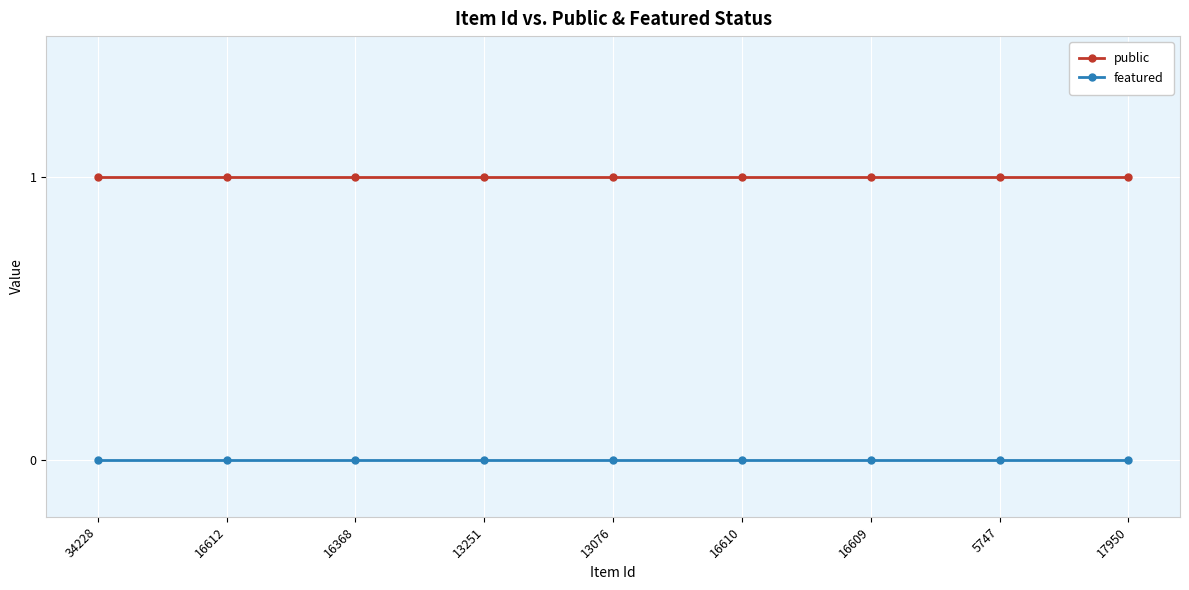

True or false: featured and public intersect in this chart.

False